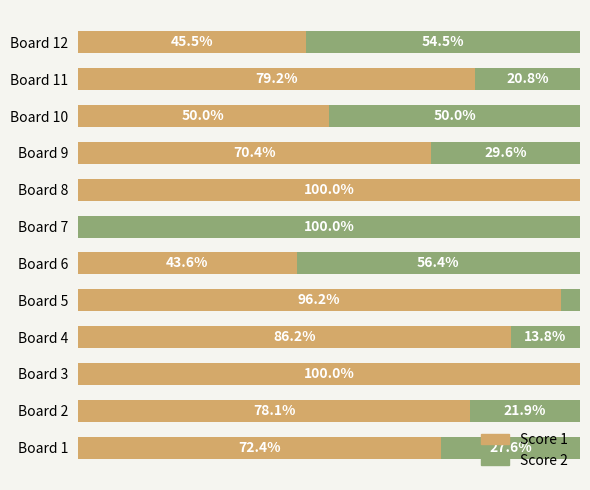

Where is Score 1 nearest to the value 50?

Board 10